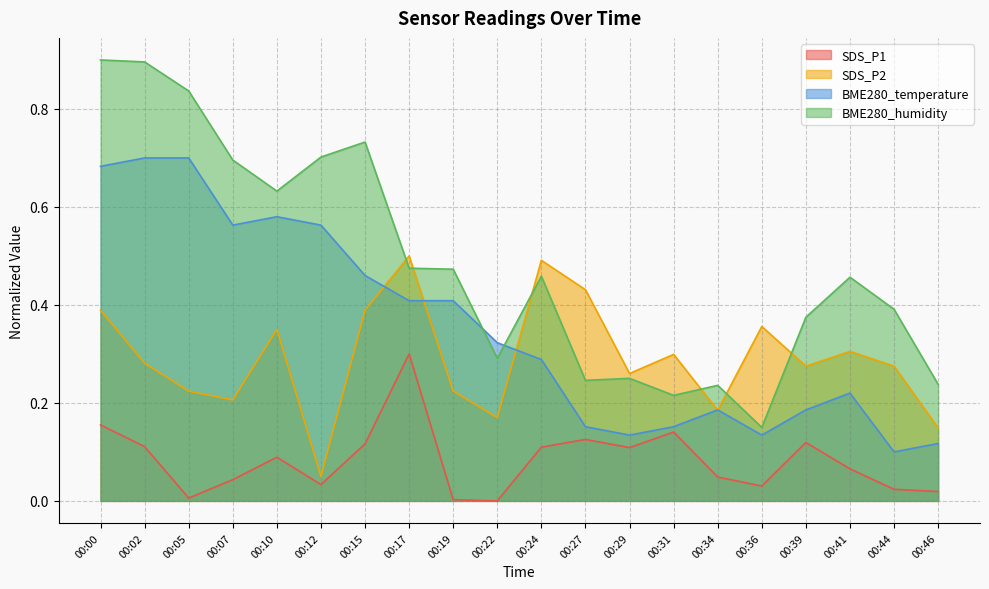

Count the BME280_temperature values in the range 0 to 1.

20